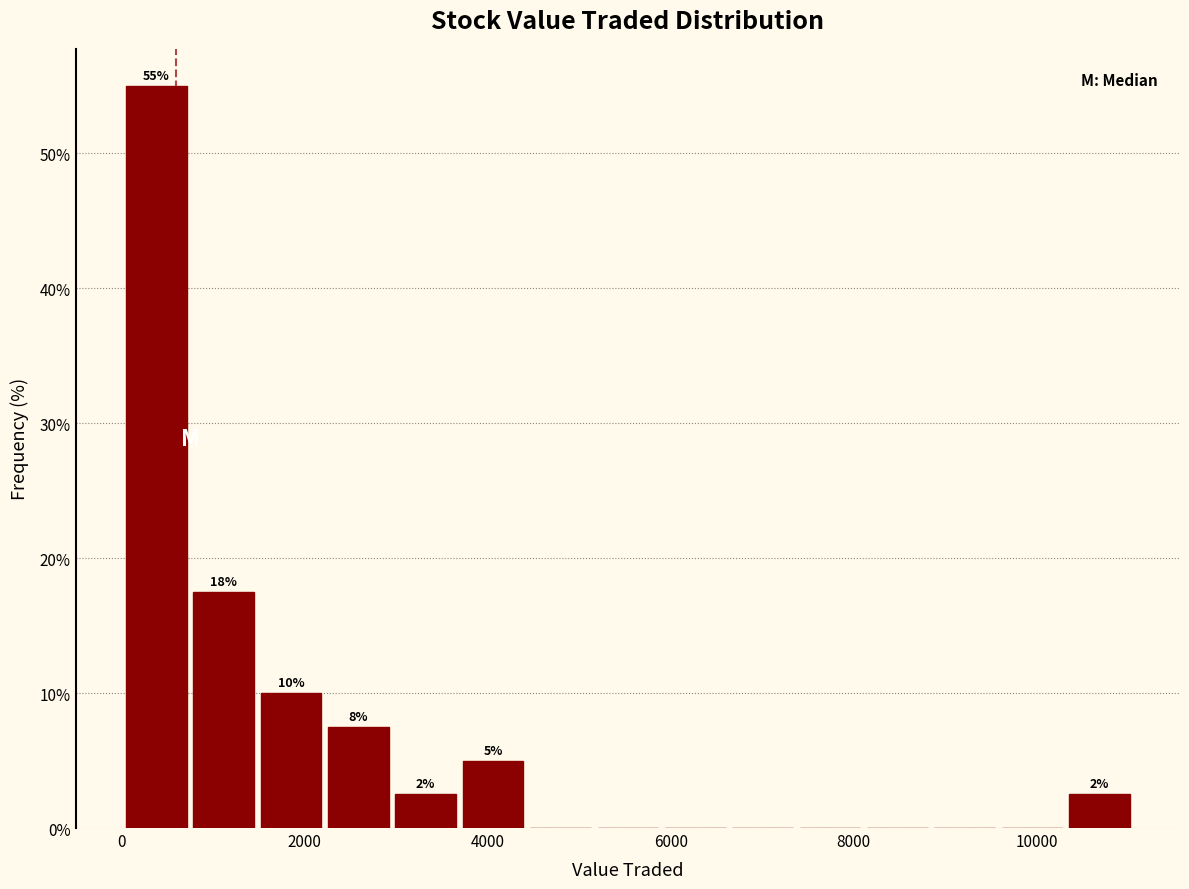

Read against the x-axis, roughly where is the centre of the tallest bar?

400